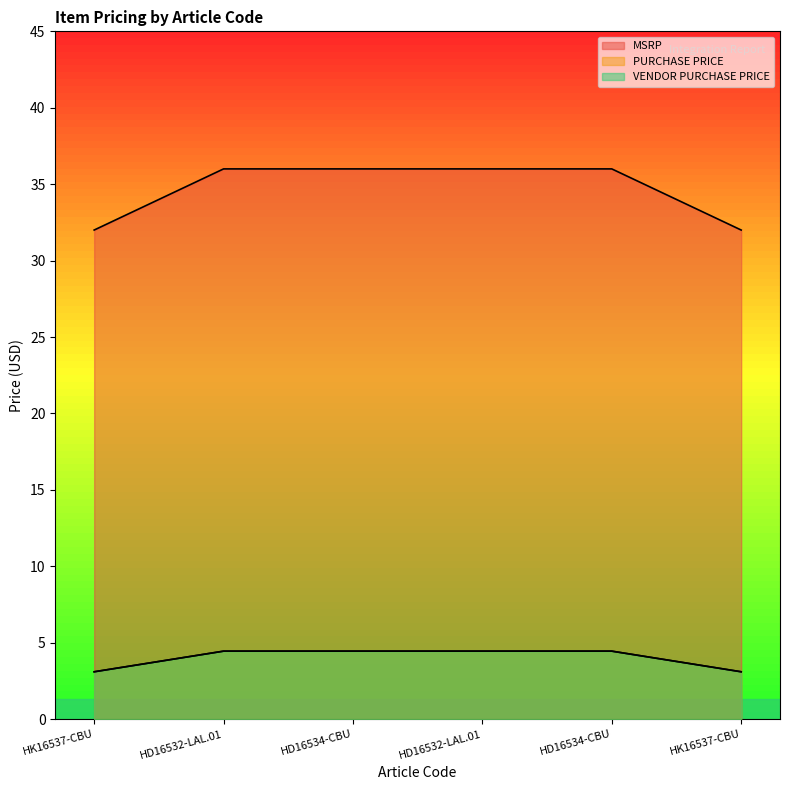

At how many categories does at least one series exceed 24?

6